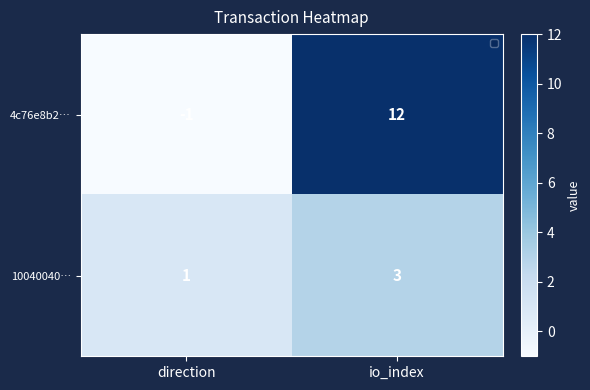

What is the spread (max minus min) of values at direction?

2